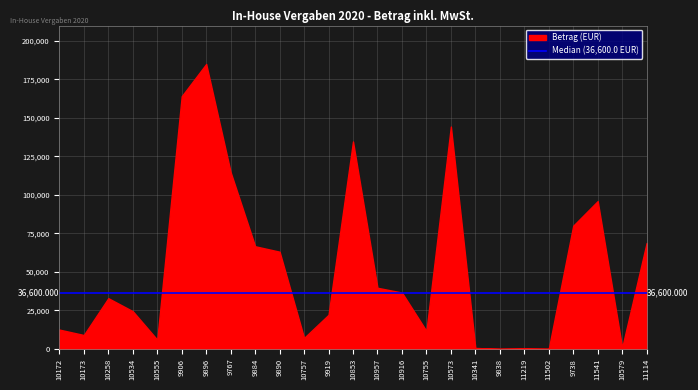

Rank the categories by value from highest to lowest.

9896, 9906, 10573, 10853, 9767, 11541, 9738, 11114, 9884, 9890, 10957, 10916, 10258, 10534, 9919, 10172, 10755, 10173, 10757, 10555, 10579, 10341, 11219, 9838, 11502